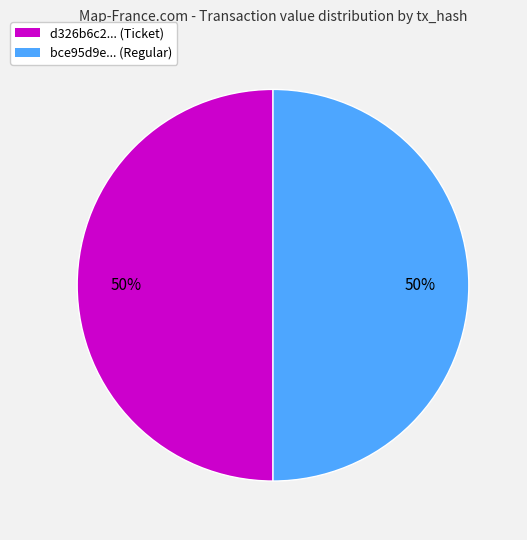

Is the sum of d326b6c2... (Ticket) and bce95d9e... (Regular) greater than half?

Yes